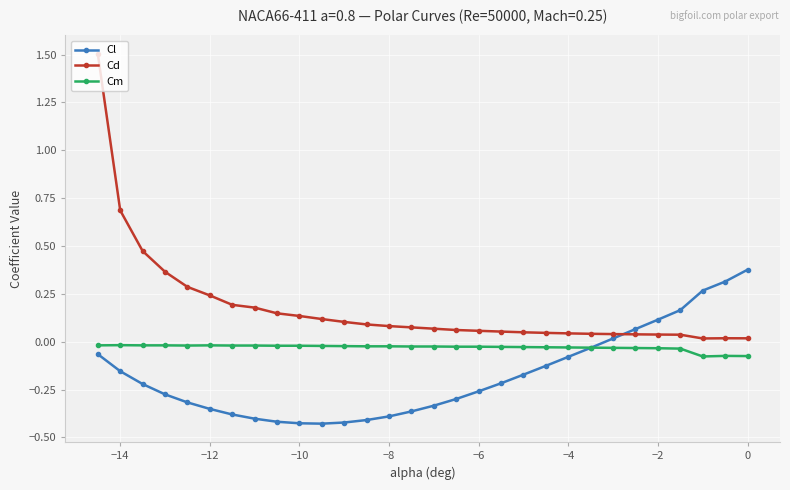

What is the greatest value displayed?

1.5